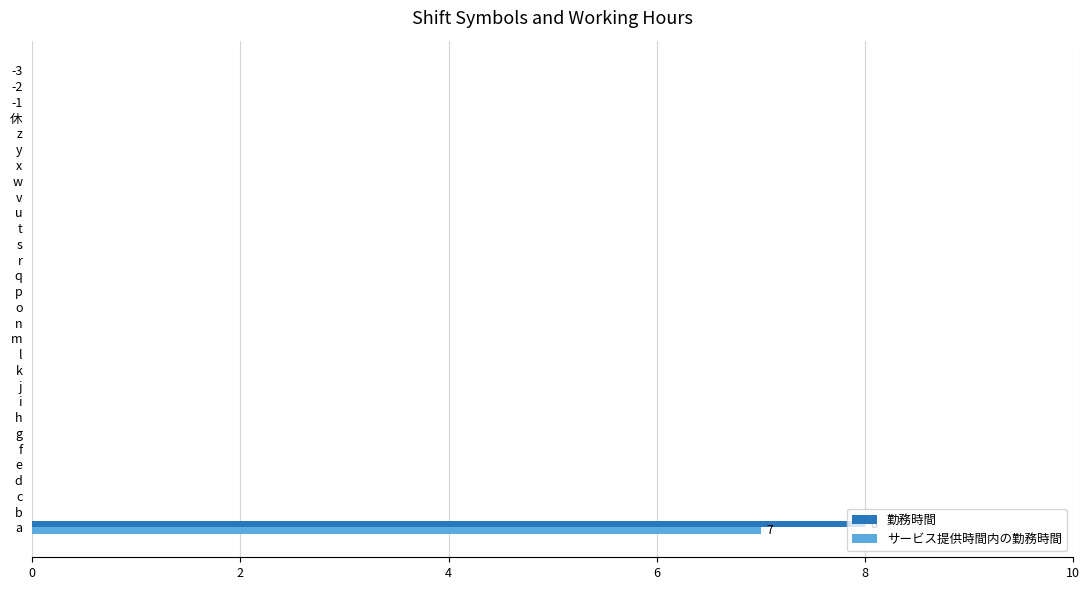

What is the maximum value for サービス提供時間内の勤務時間?

7